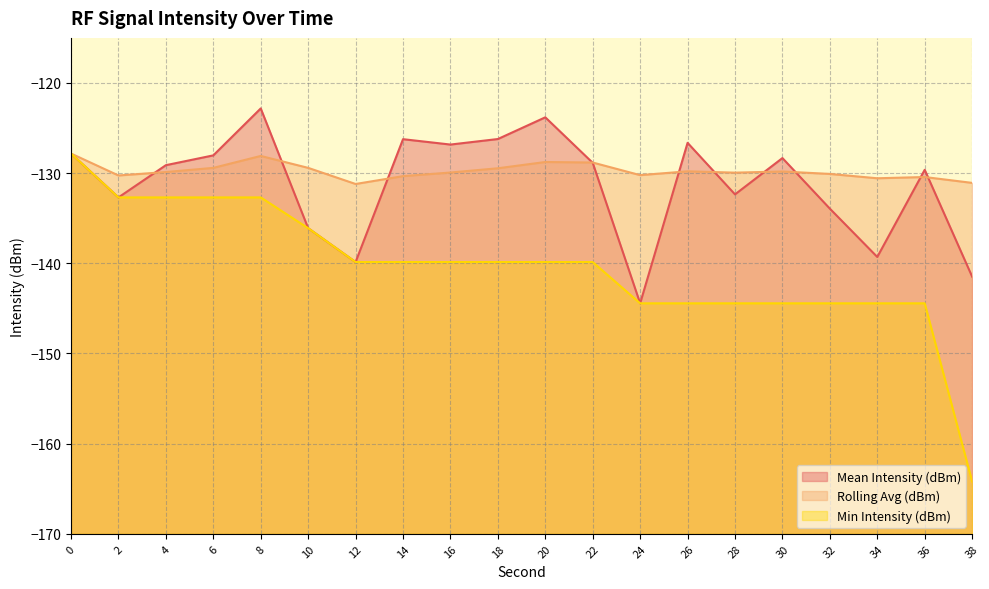

What is the difference between the second highest and second lowest values in the Min Intensity (dBm) series?

11.7